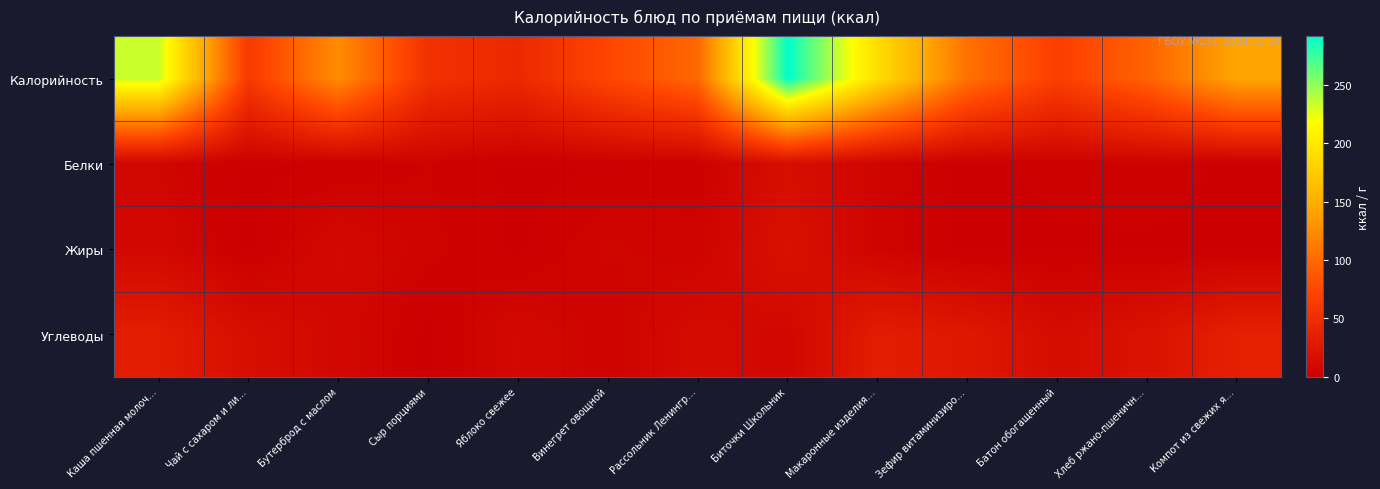

Count the number of data series in this chart.

4